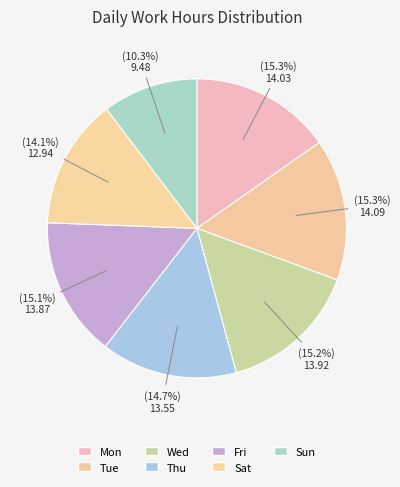

Which slice is the smallest?

Sun